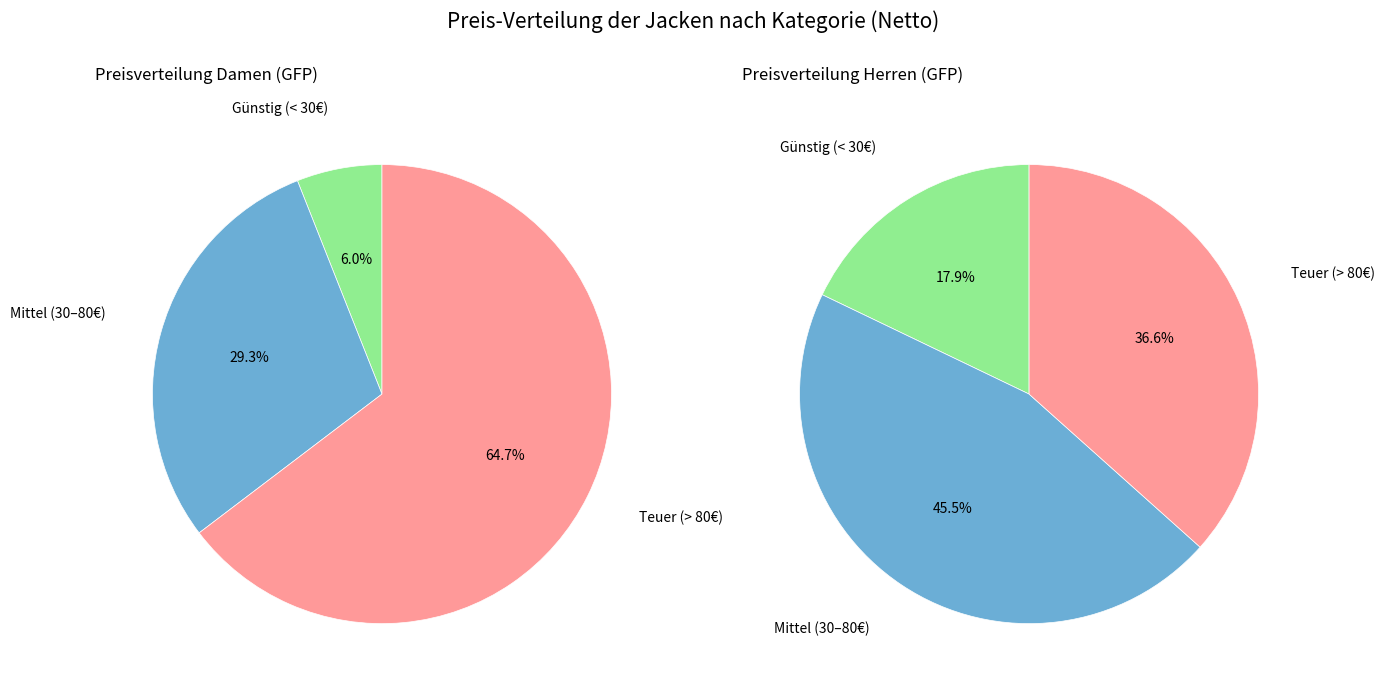

How many segments does this pie chart have?

6